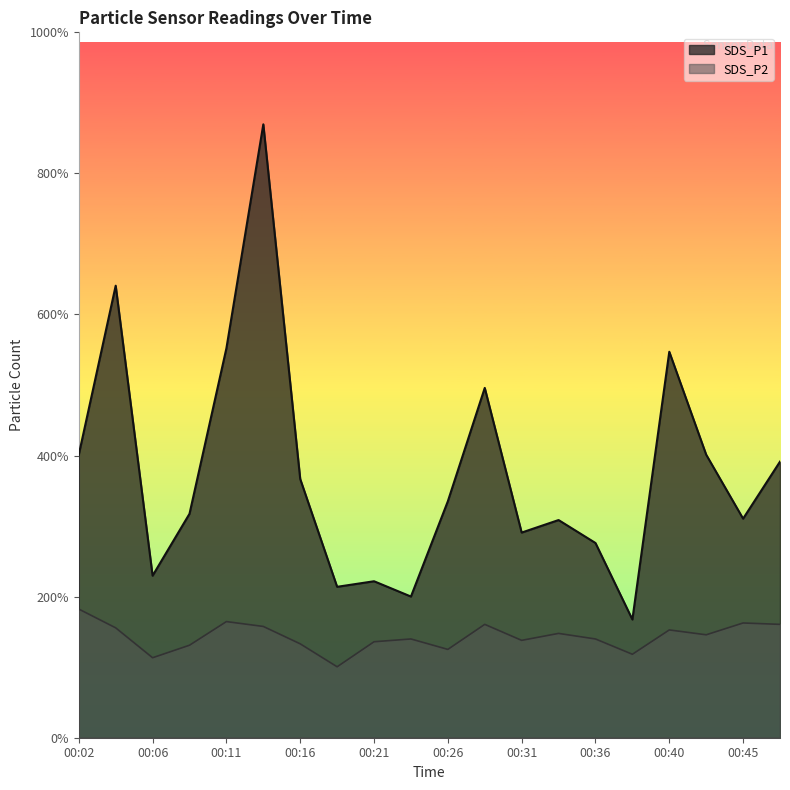

True or false: SDS_P2 has a value of 1.6 at 00:14.

True